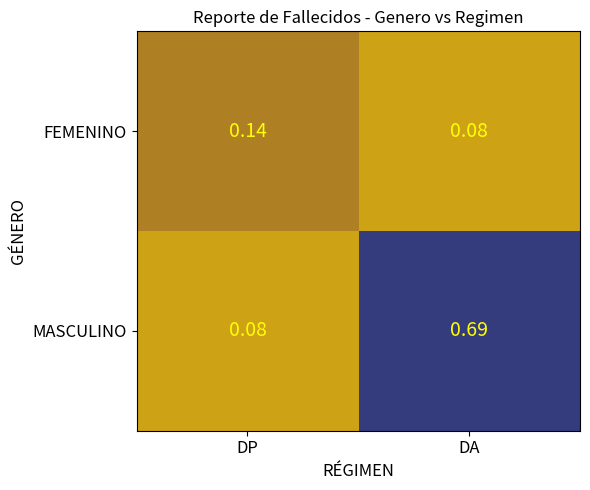

At which label does MASCULINO reach its peak?

DA